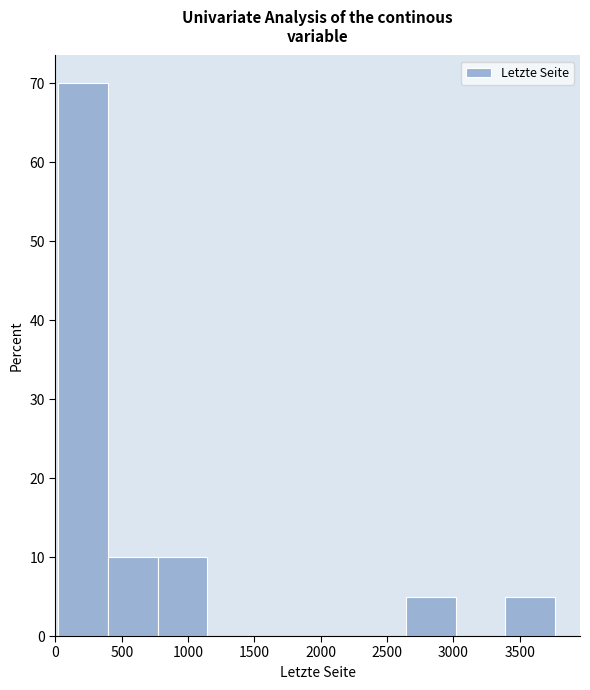

Over which range of the x-axis is the bar tallest?

0 to 400